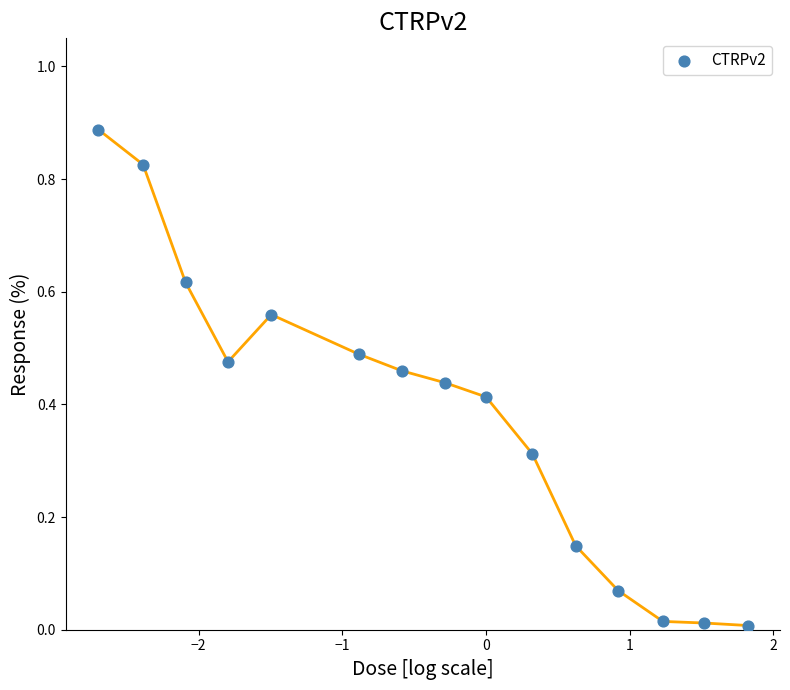

How many data points are displayed?

15